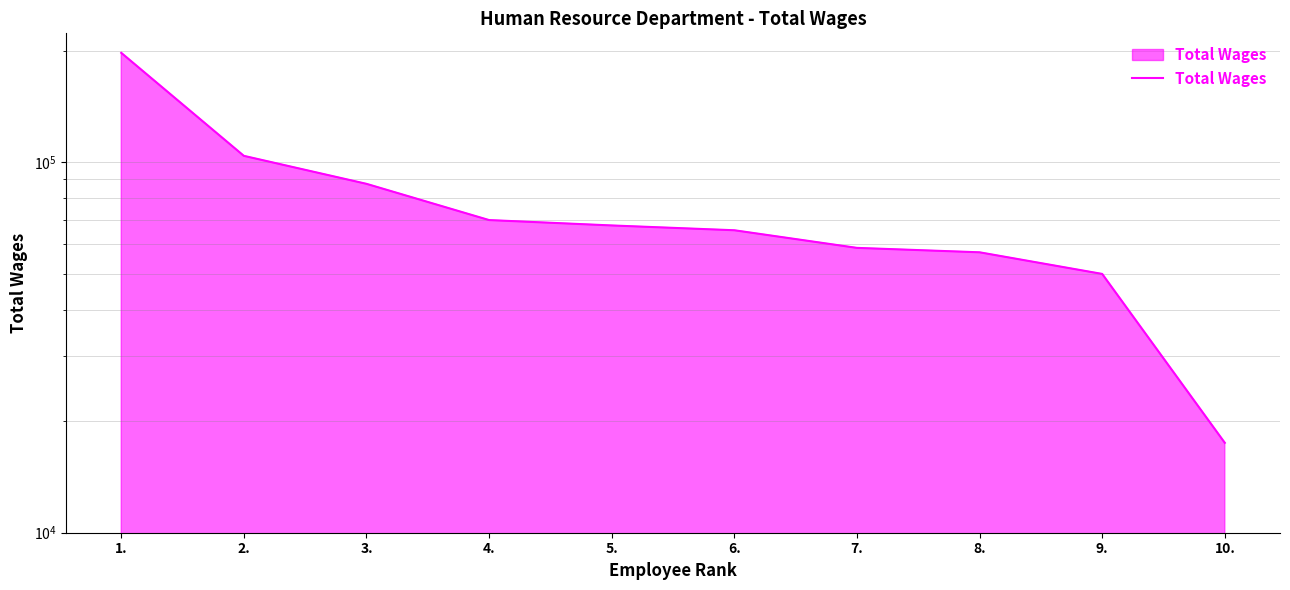

What is the minimum value shown in the chart?

17483